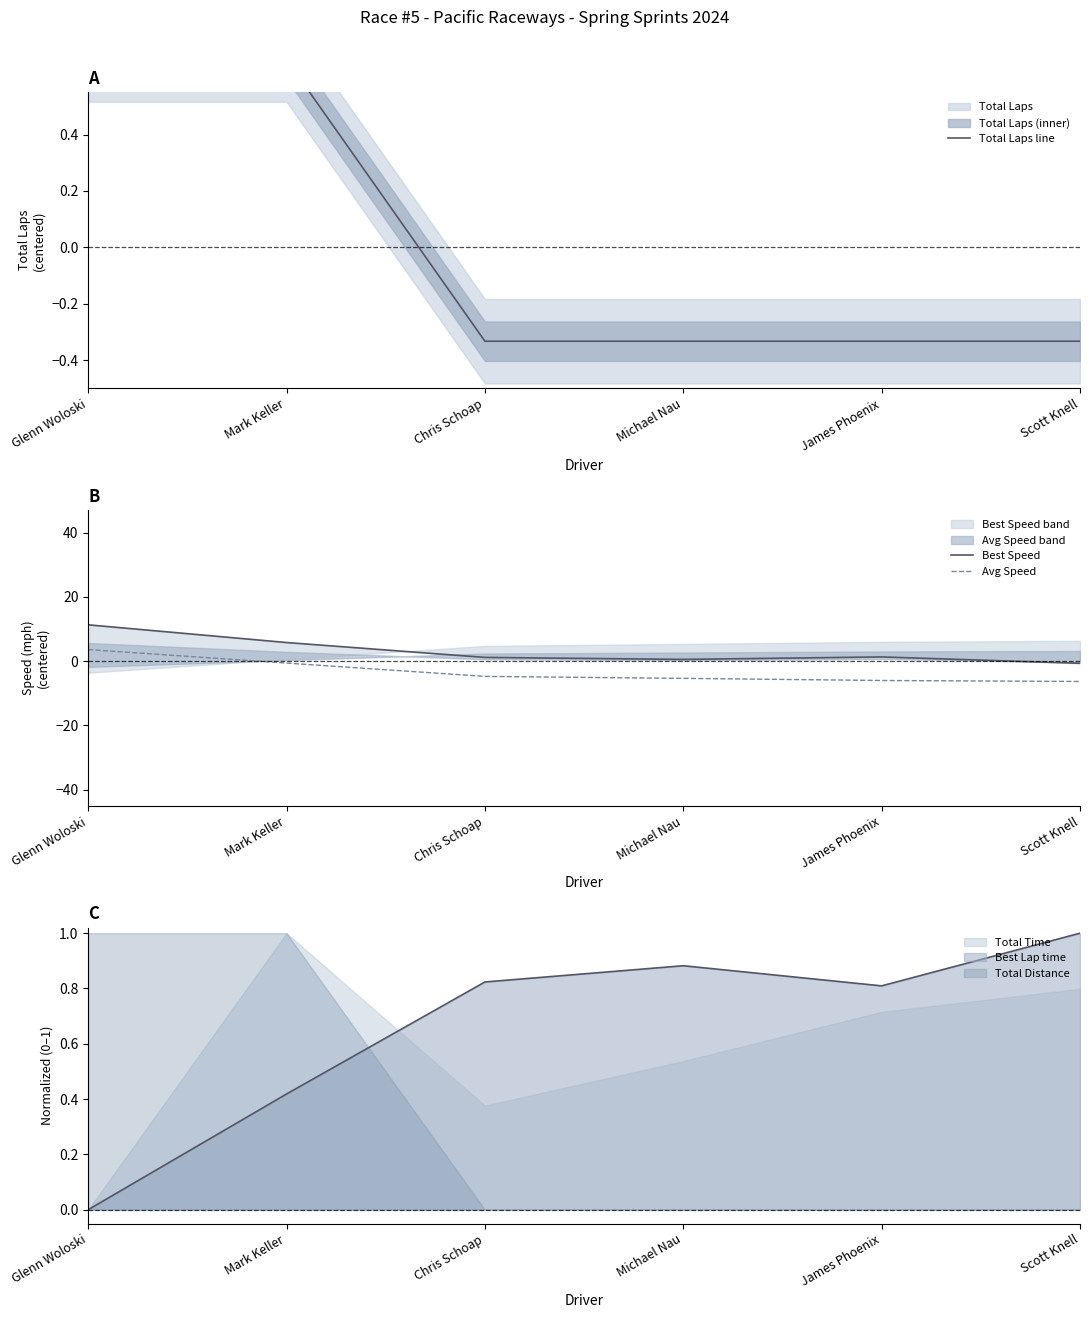

The value of Best Speed at Michael Nau is 0.3. True or false?

False